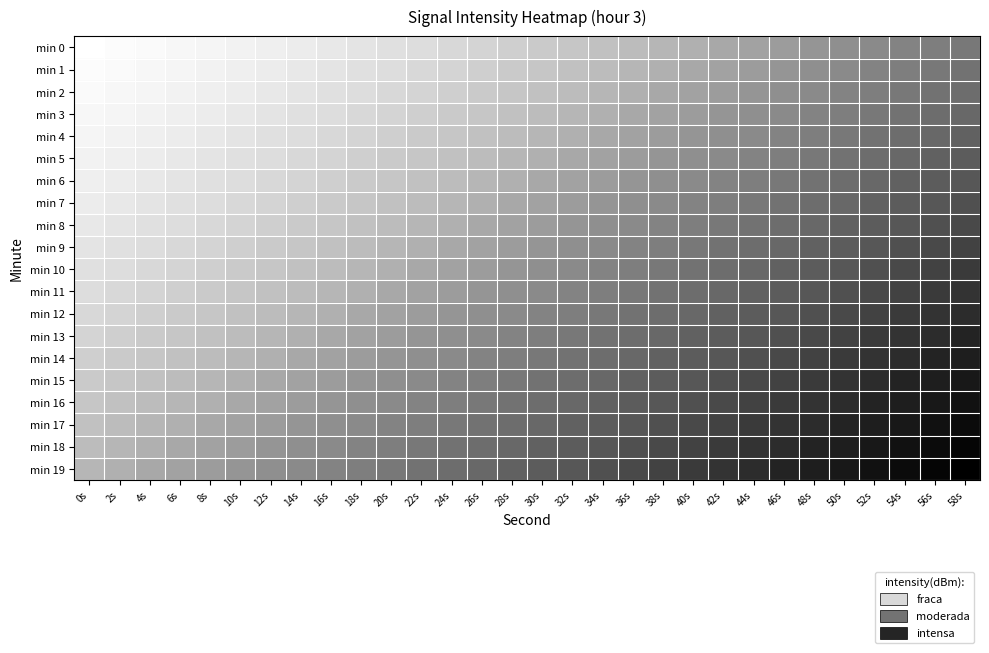

What is the maximum value shown in the chart?

1.0